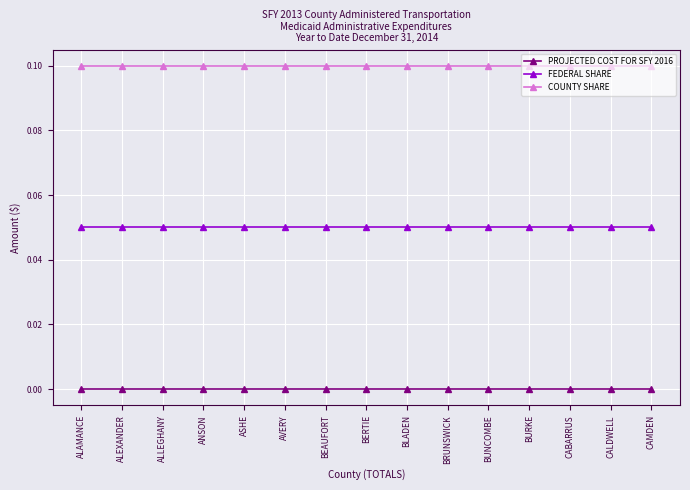

Which series has the largest total across all categories?

COUNTY SHARE